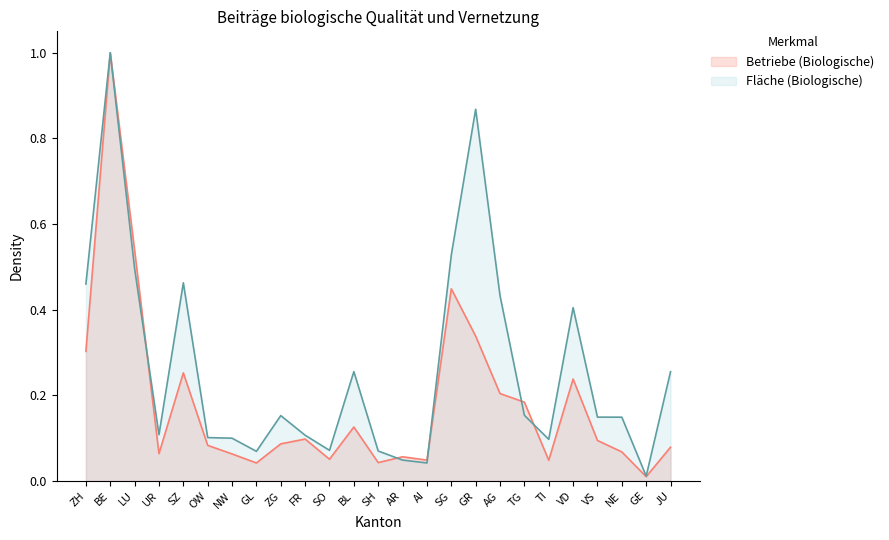

Which series has the largest total across all categories?

Fläche (Biologische)